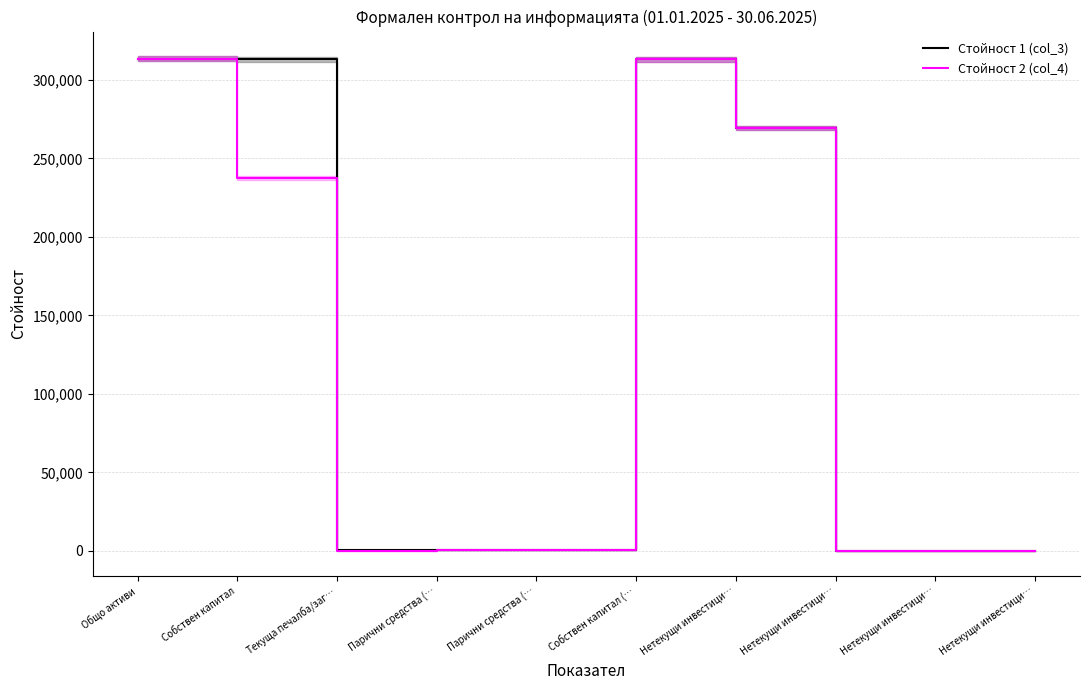

What is the label of the 9th point from the left?

Нетекущи инвестици…